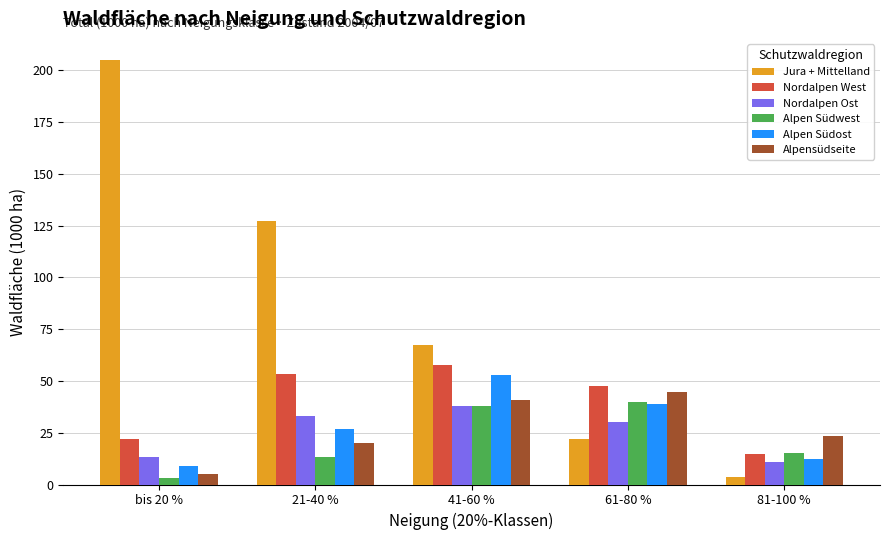

The value of Alpen Südwest at 41-60 % is 37.9. True or false?

True